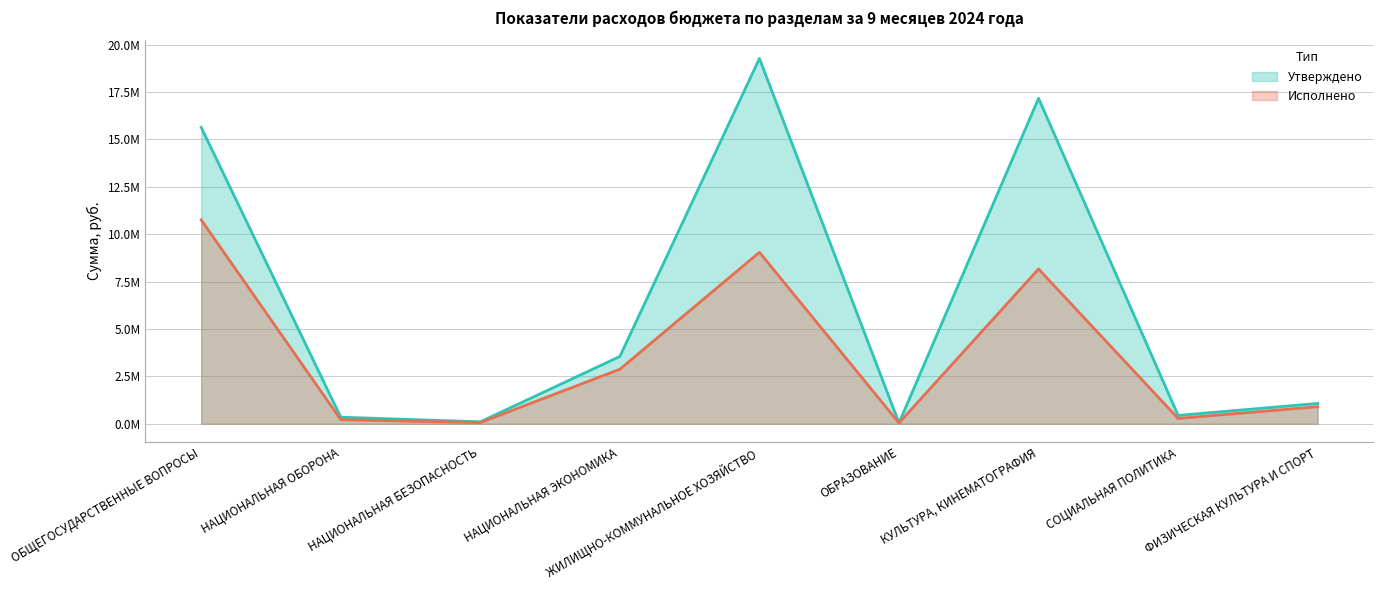

What is the value of the Утверждено point at the 2nd from the left?

346400.0